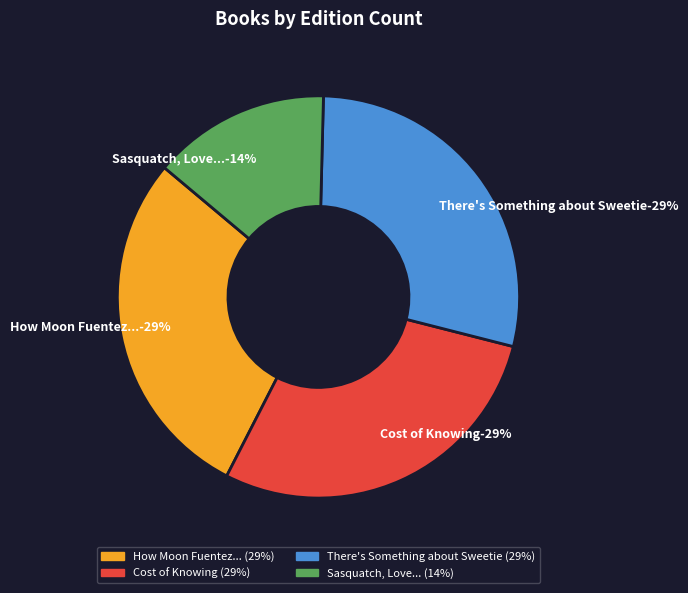

Between Sasquatch, Love, and Other Imaginary Things and Cost of Knowing, which is larger?

Cost of Knowing